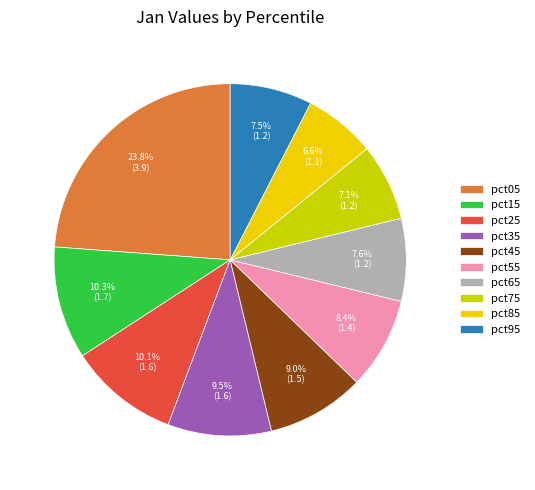

To the nearest percent, what is the difference between the pct25 and pct85 slice percentages?

4%